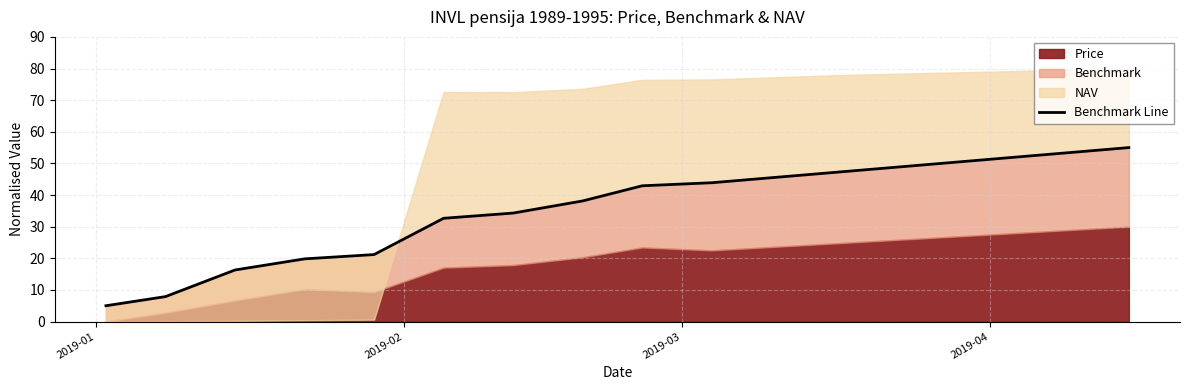

Reading left to right, what are all the values shown in this chart?

5.0	7.9	16.3	19.8	21.2	32.6	34.3	38.1	42.9	43.9	45.7	47.6	49.4	51.3	53.1	55.0